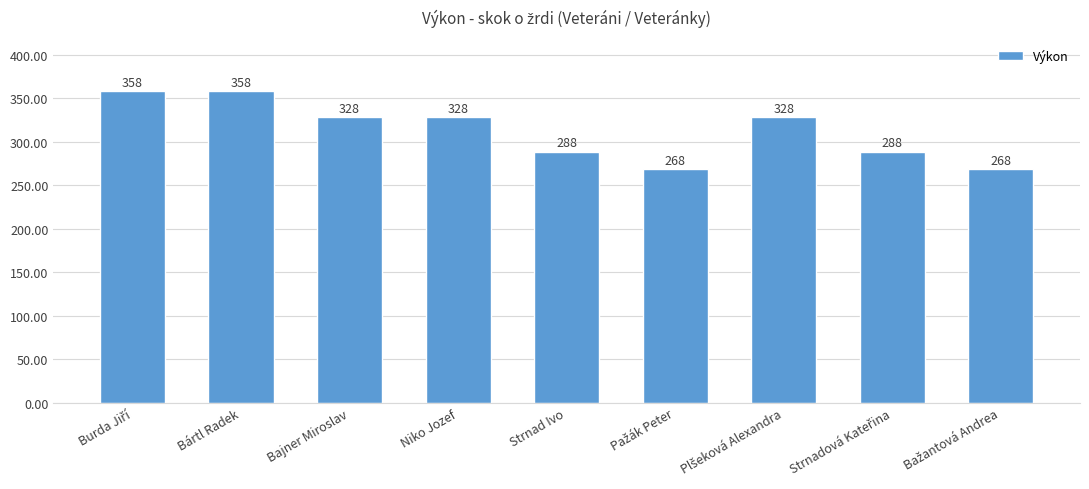

What is the maximum value shown in the chart?

358